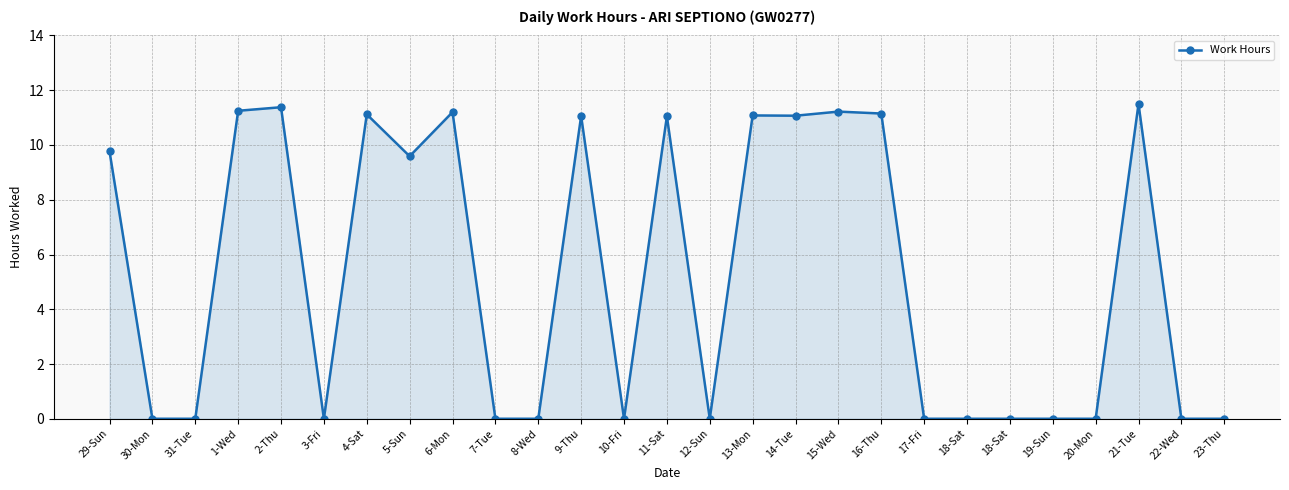

Count the number of data series in this chart.

1